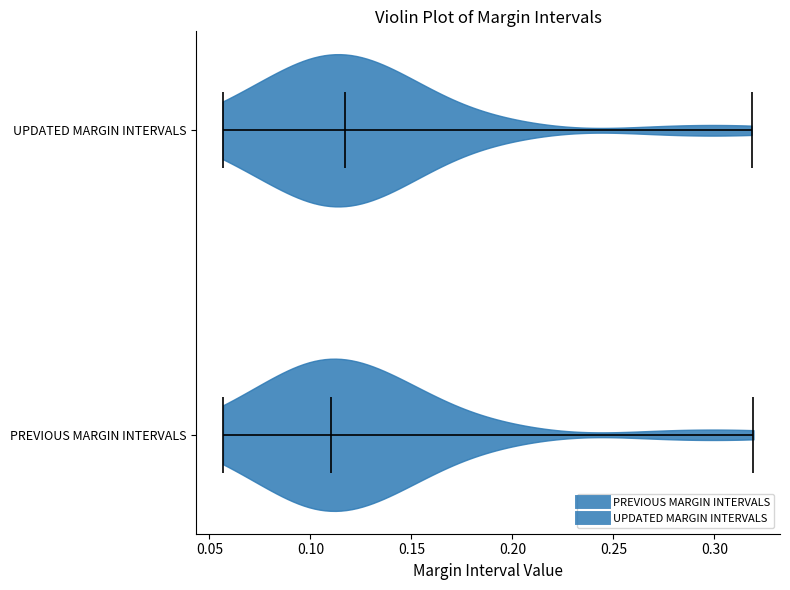

What is the highest point the violin for UPDATED MARGIN INTERVALS reaches on the x-axis? The values are not printed on the chart, so give them approximately, as read against the axis.

0.320